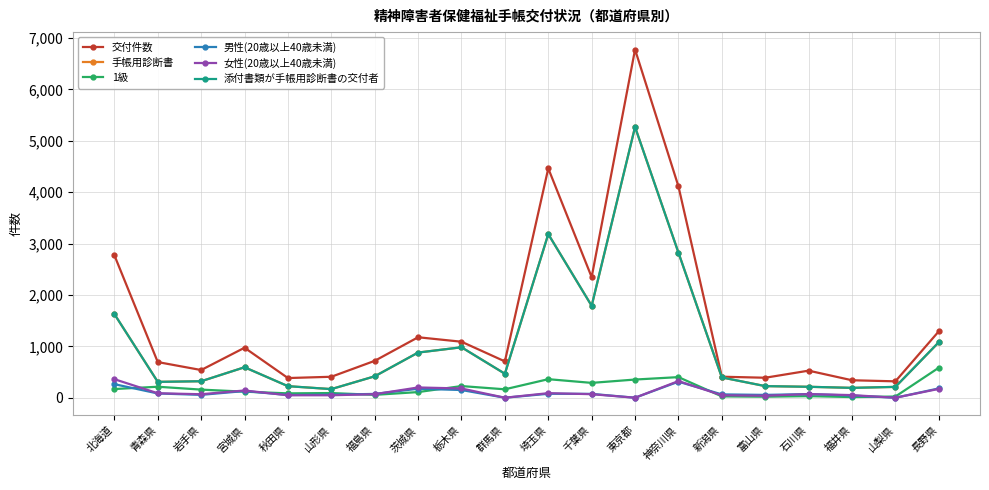

Reading left to right, list all the values displayed in this chart.

交付件数: 2773	694	539	973	383	408	718	1177	1090	707	4463	2347	6777	4114	409	389	527	340	319	1292
手帳用診断書: 1629	309	321	593	225	168	417	879	982	467	3184	1789	5270	2824	395	226	213	192	211	1080
1級: 169	214	158	118	85	91	56	110	227	164	361	289	354	401	26	20	31	13	23	584
男性(20歳以上40歳未満): 264	83	56	130	53	60	74	175	150	0	77	75	0	312	65	55	71	42	0	181
女性(20歳以上40歳未満): 361	87	68	141	48	48	69	200	180	0	89	69	0	324	48	39	71	51	0	172
添付書類が手帳用診断書の交付者: 1629	309	321	593	225	168	417	879	982	467	3184	1789	5270	2824	395	226	213	192	211	1080